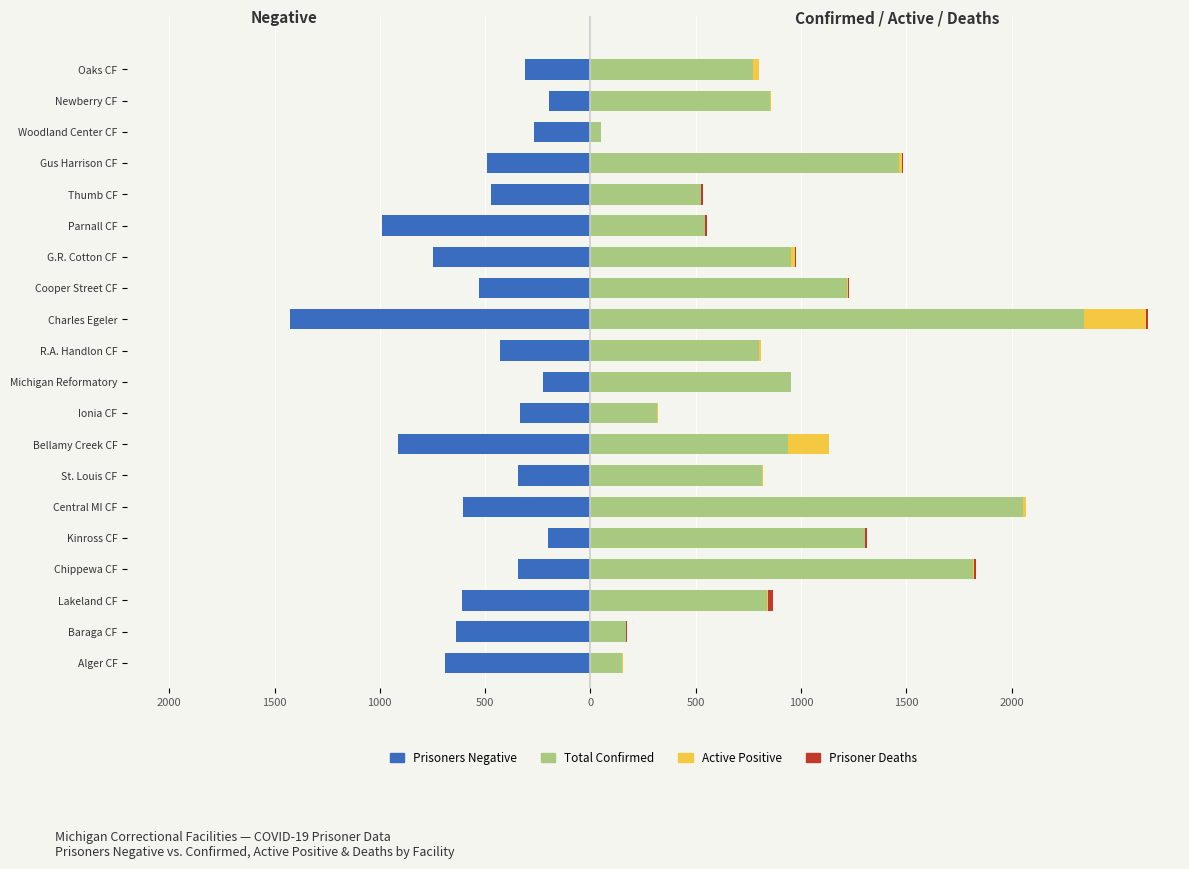

How many values in the Total Confirmed series are below 854?

10